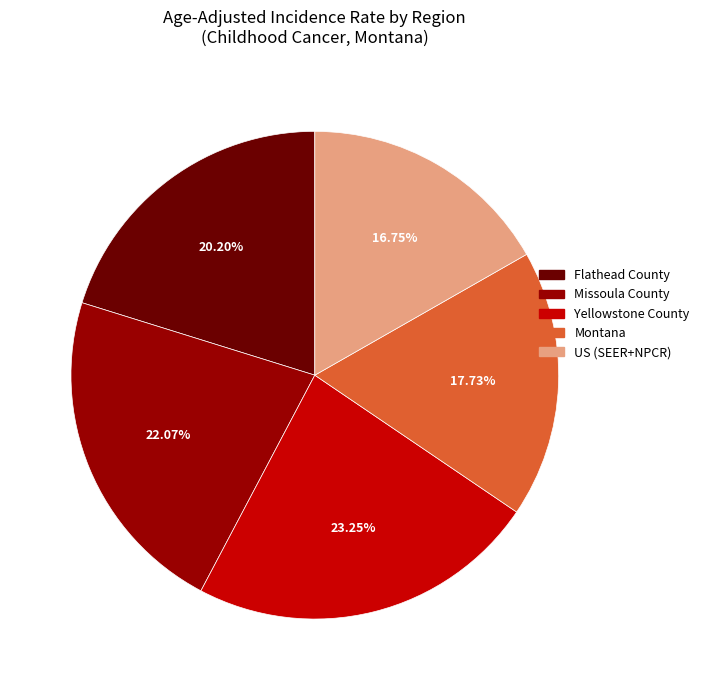

Does any single category account for the majority?

No